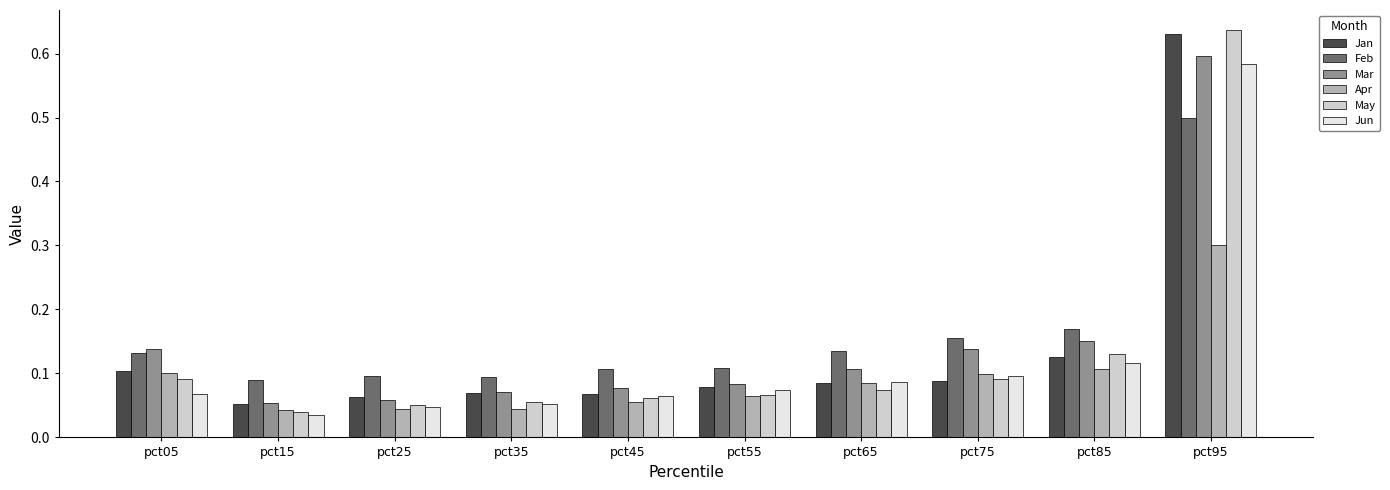

Is it true that Mar equals 0.0 at pct55?

False